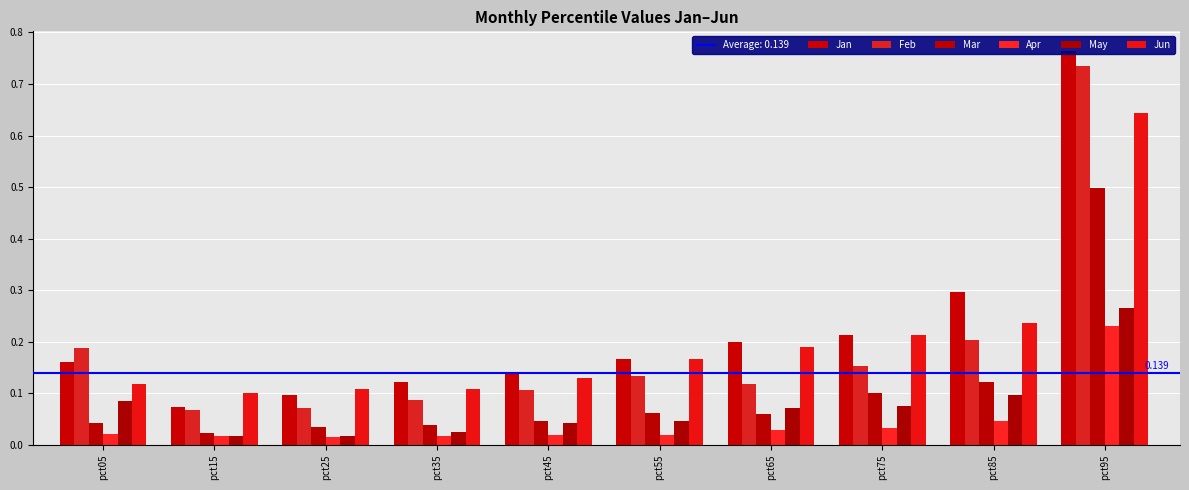

Is the value of Apr at pct55 greater than the value of Mar at pct95?

No